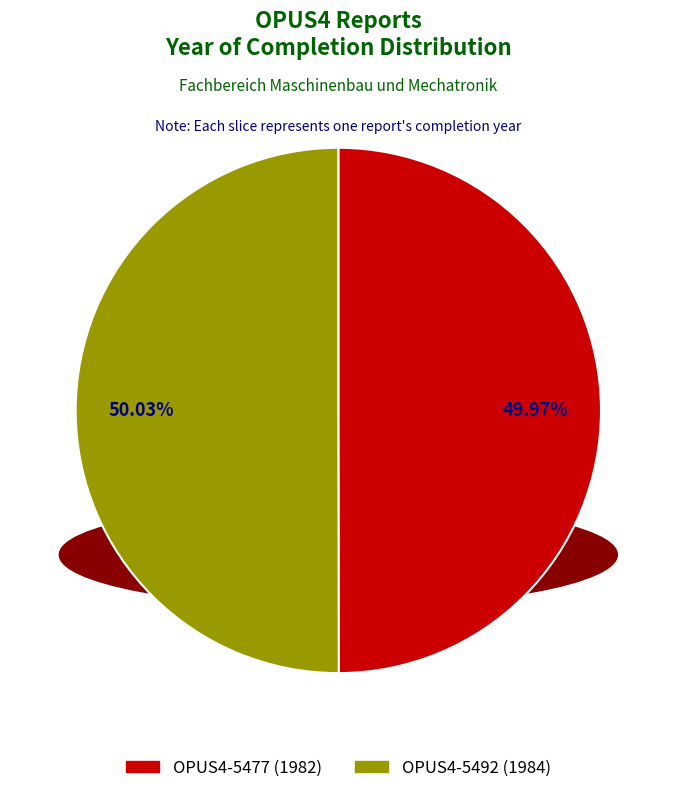

Do OPUS4-5492 and OPUS4-5477 together represent more than half of the pie?

Yes